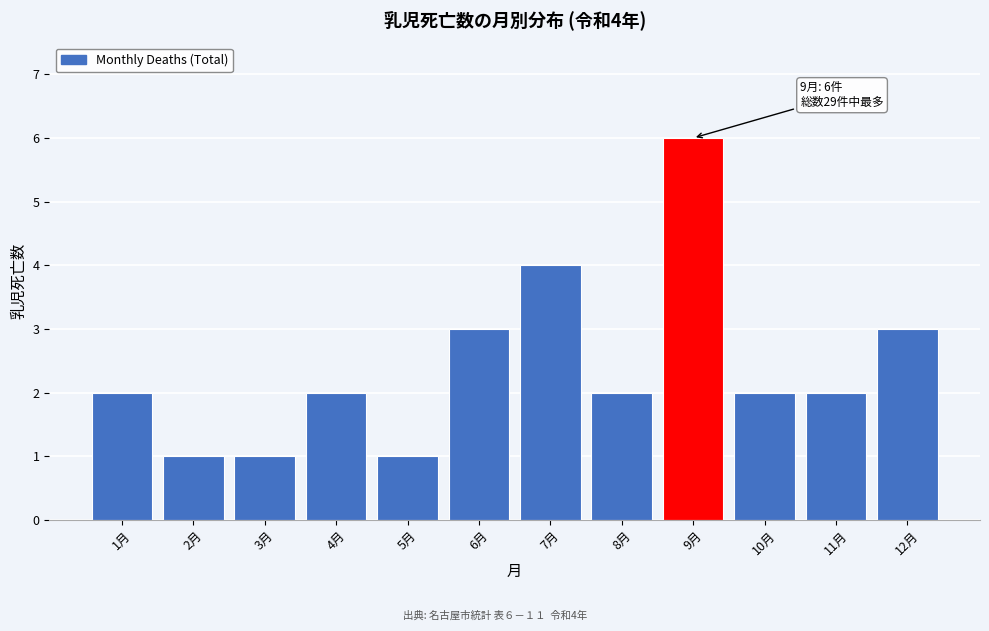

Reading right to left, extract all data points from this chart.

12月=3	11月=2	10月=2	9月=6	8月=2	7月=4	6月=3	5月=1	4月=2	3月=1	2月=1	1月=2